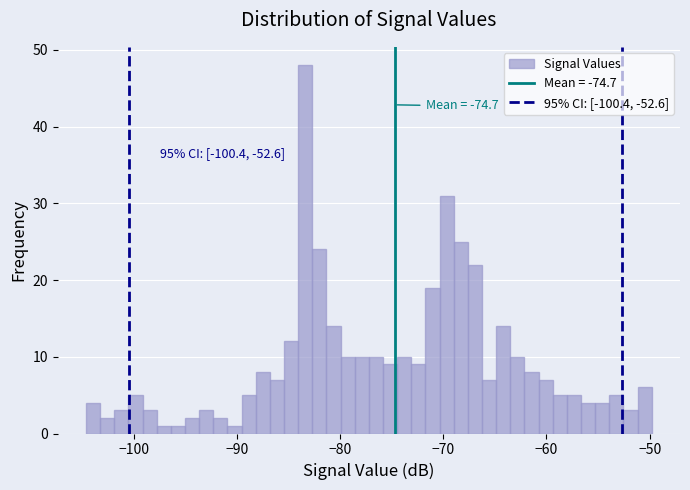

Read against the x-axis, roughly where is the centre of the tallest bar?

-83